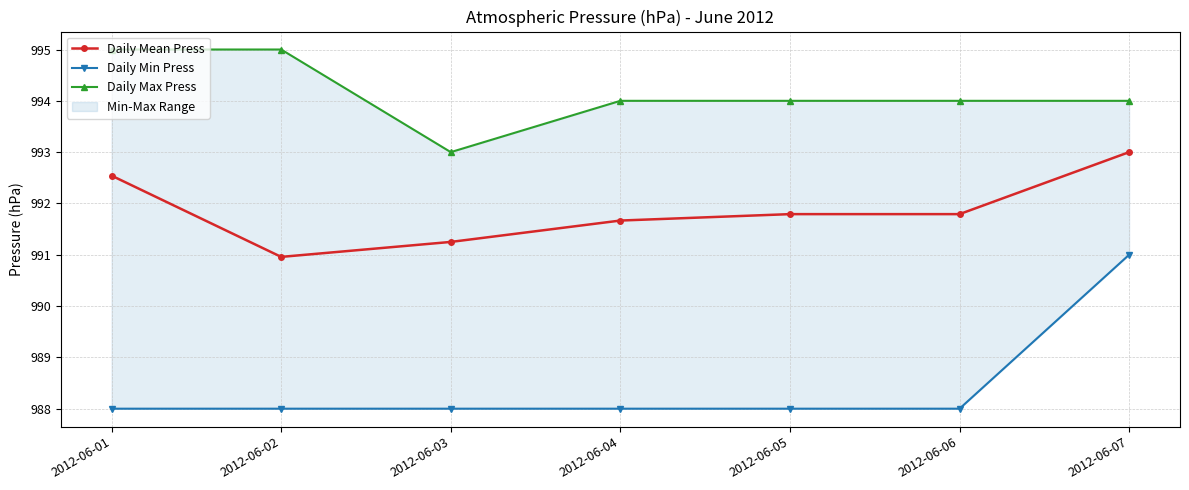

At which label does Daily Min Press reach its peak?

2012-06-07